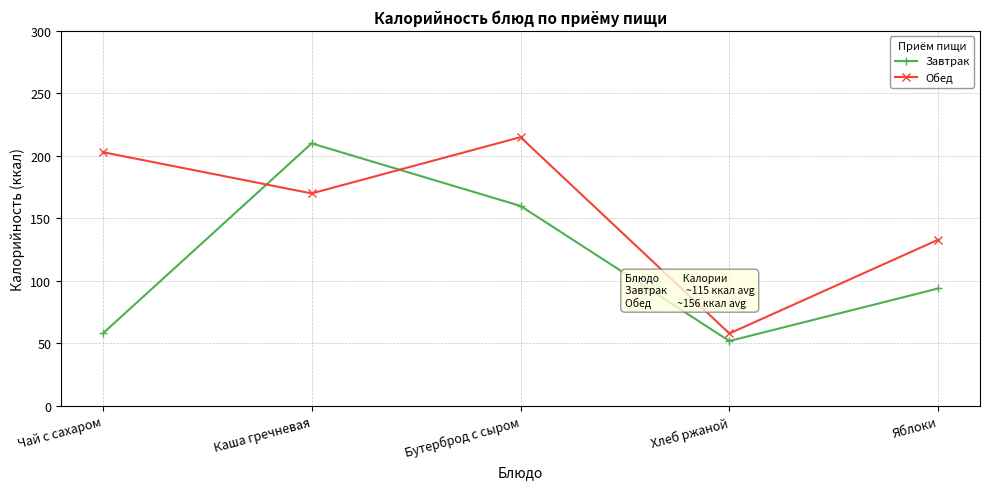

How many data points does each series have?

5